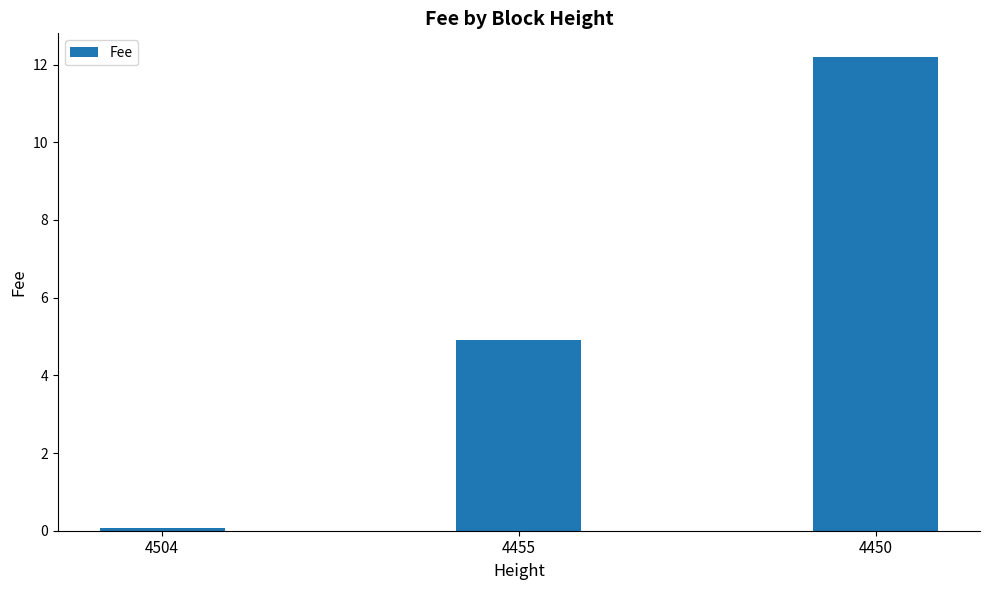

Which label corresponds to the largest value in the chart?

4450